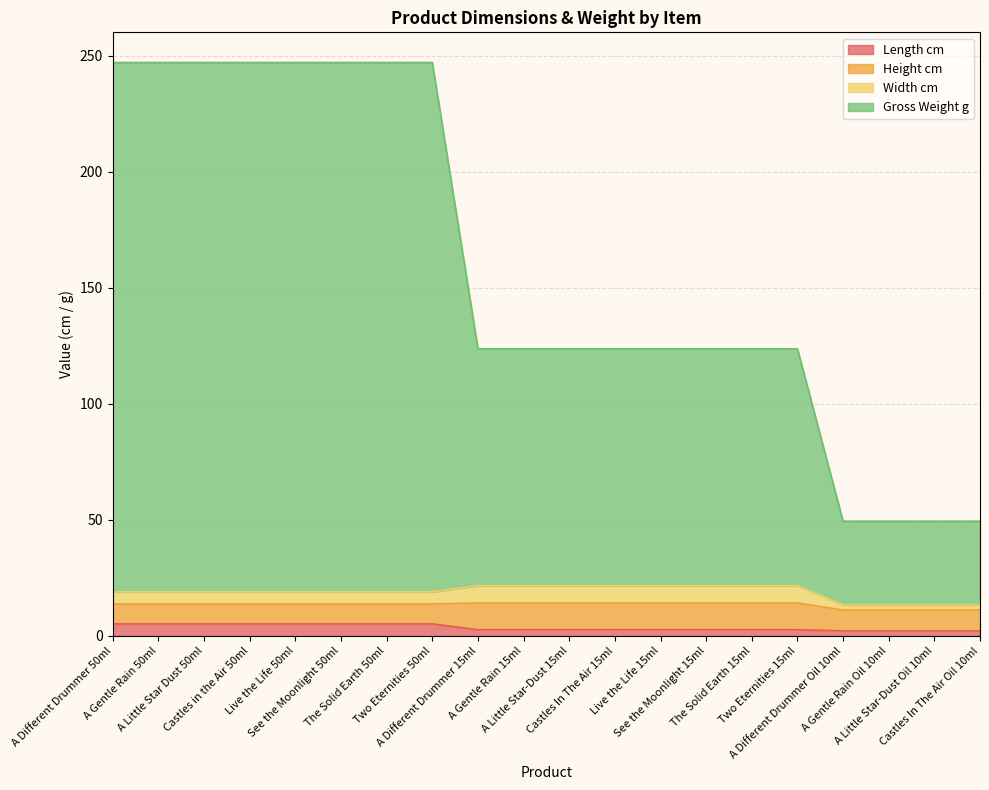

True or false: Gross Weight g and Length cm cross at least once.

False